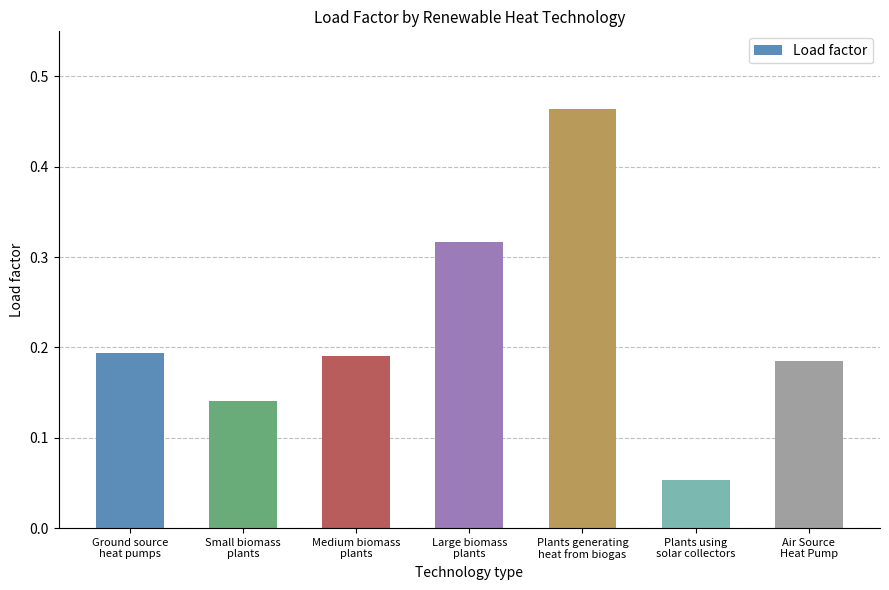

How many values are between 0 and 1?

7